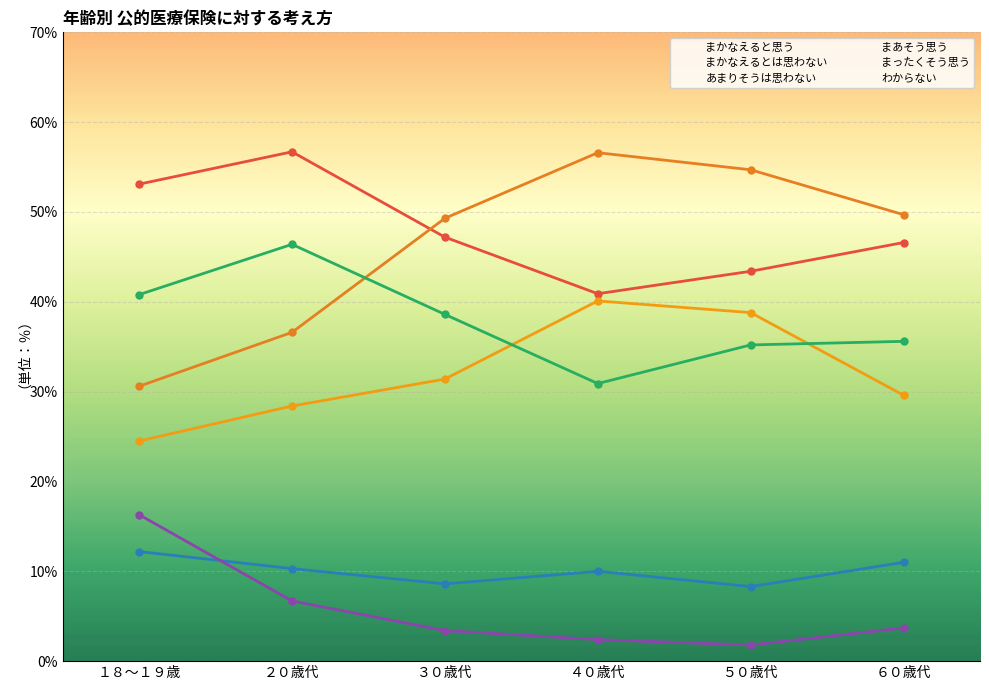

What is the smallest value displayed?

1.8